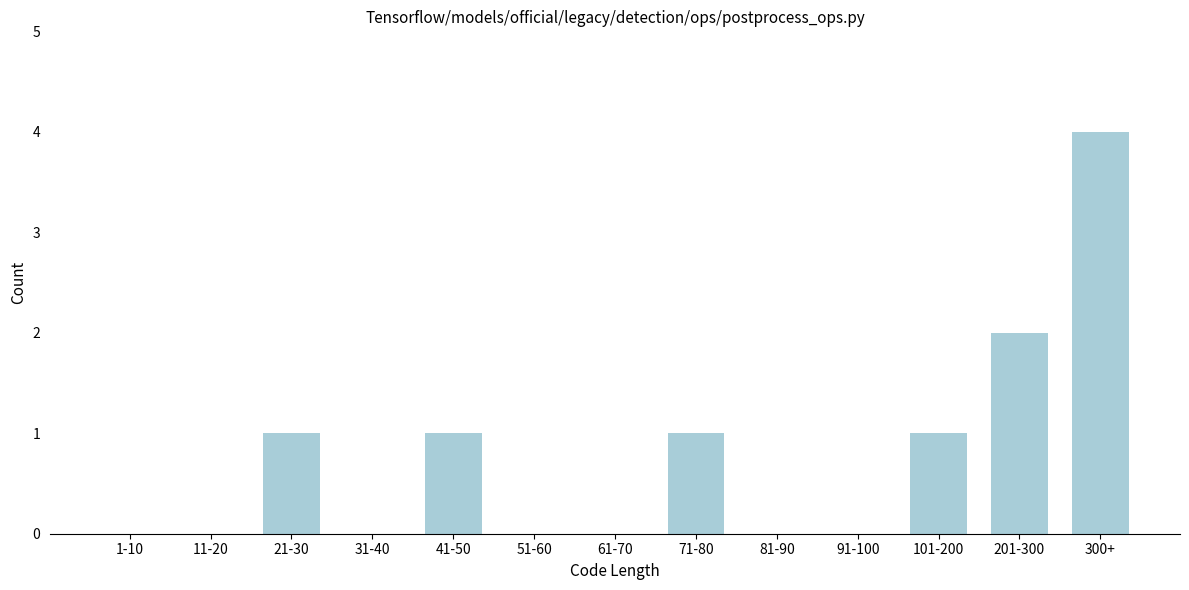

Reading right to left, transcribe all the data shown in this chart.

300+=4	201-300=2	101-200=1	91-100=0	81-90=0	71-80=1	61-70=0	51-60=0	41-50=1	31-40=0	21-30=1	11-20=0	1-10=0